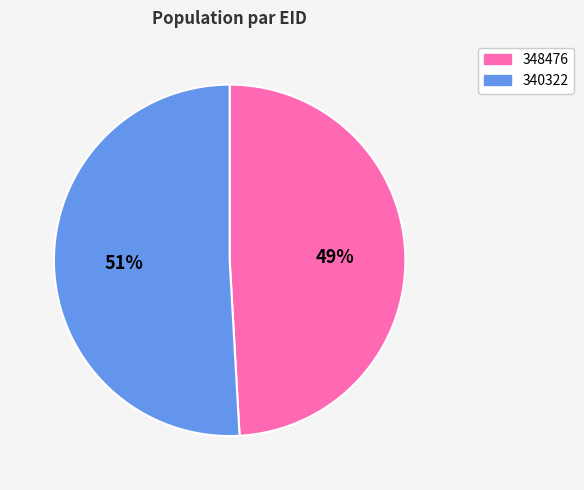

Is the sum of 348476 and 340322 greater than half?

Yes